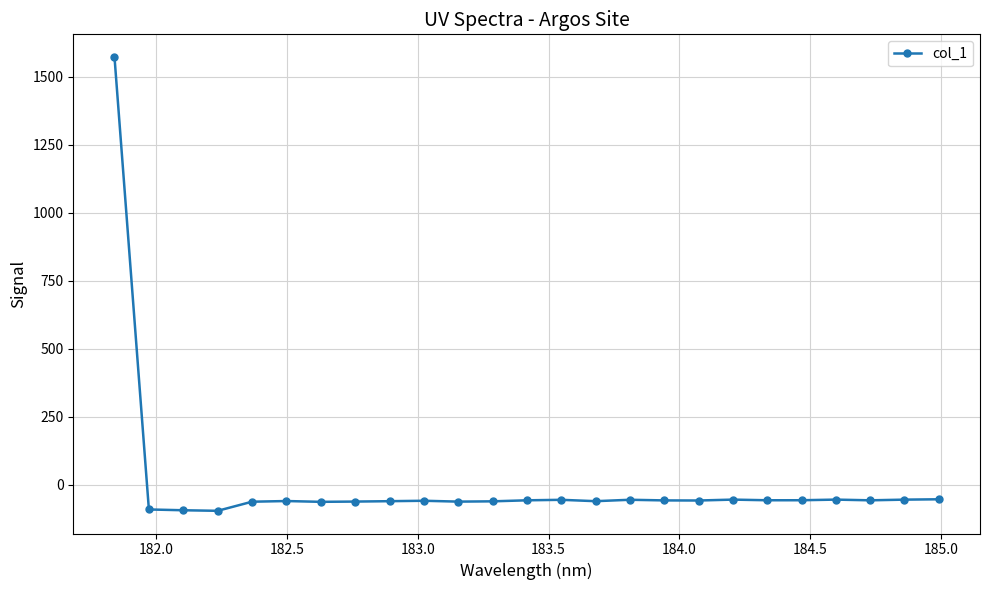

True or false: there are more than 2 points higher than both neighbors.

True